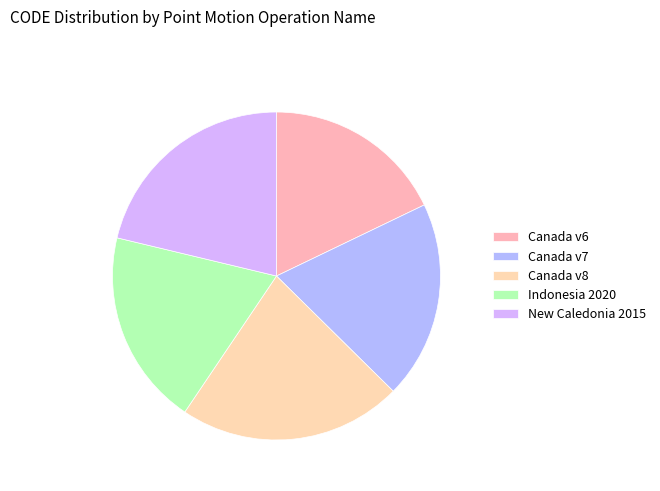

How many segments does this pie chart have?

5